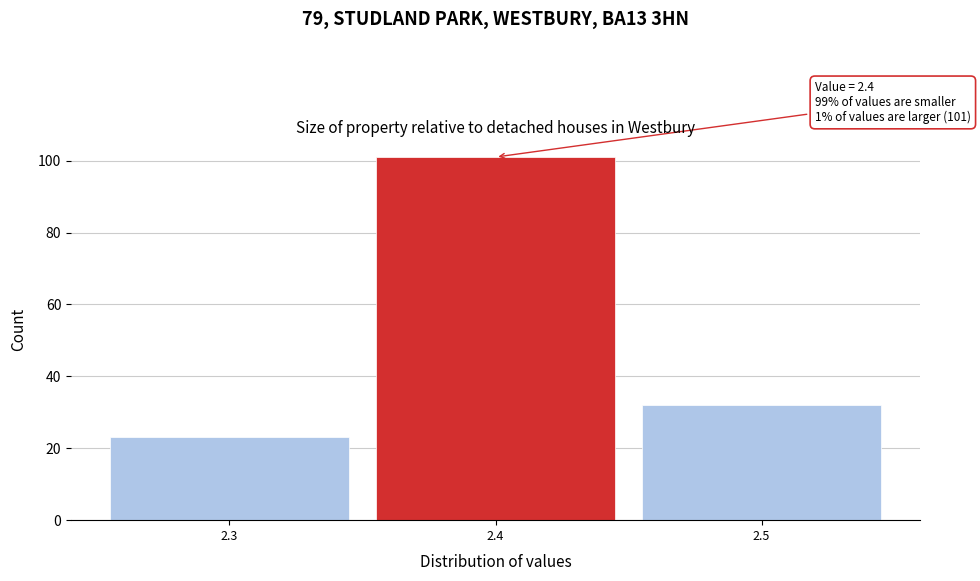

Over which range of the x-axis is the bar tallest?

2.35 to 2.45